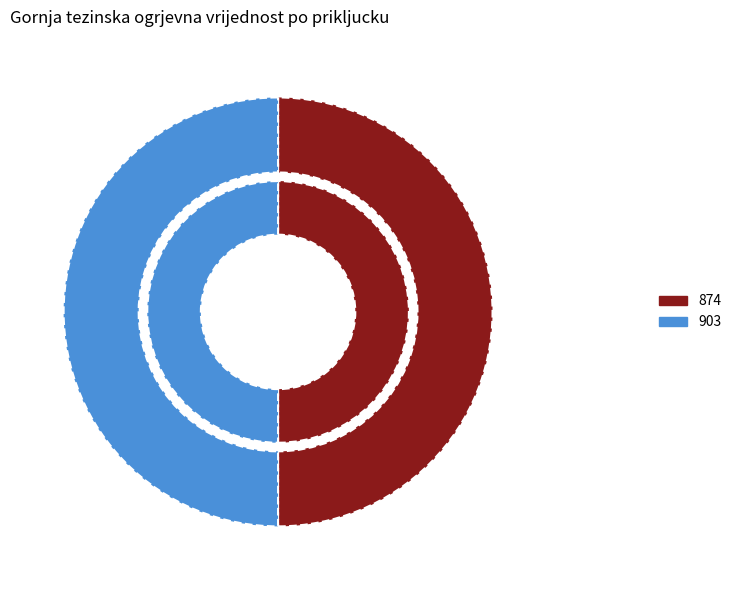

To the nearest percent, what is the combined percentage of 874 and 903?

100%